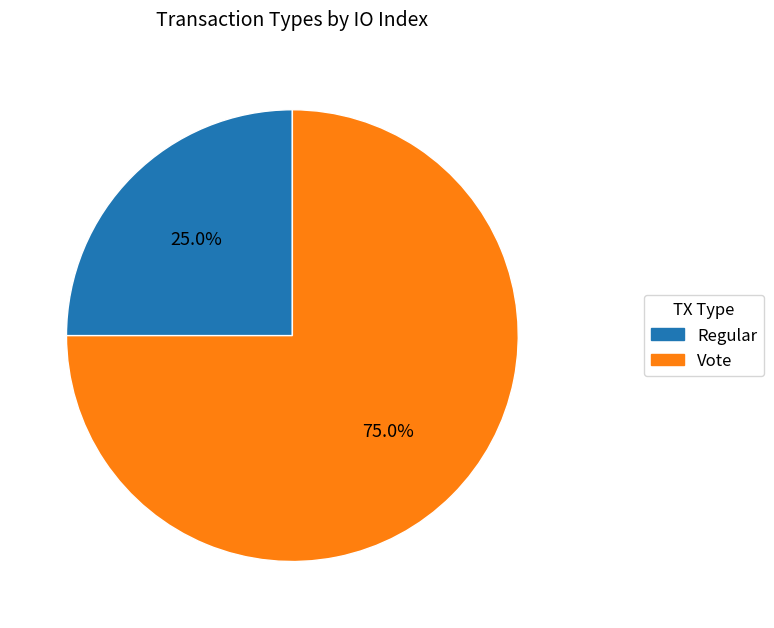

What percentage is NOT represented by Vote?

25.0%